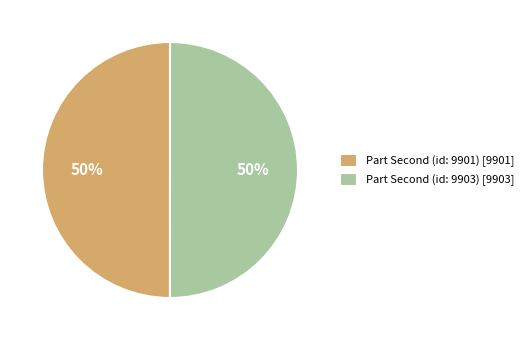

To the nearest percent, what is the average slice percentage?

50%